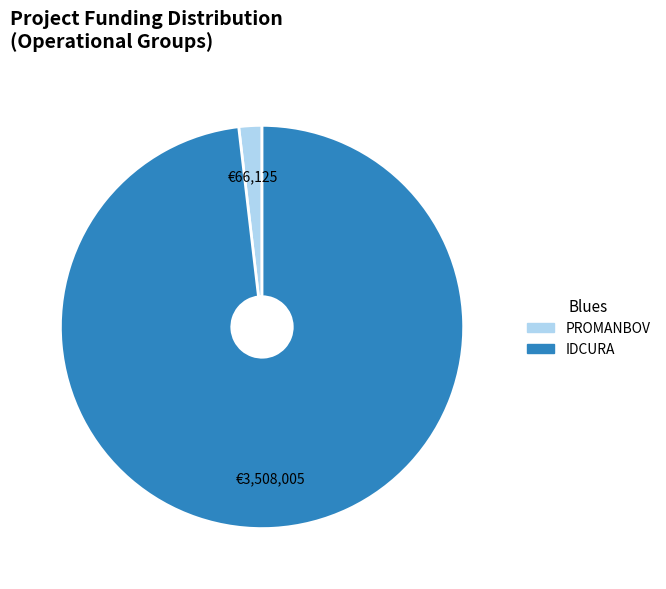

Does PROMANBOV account for over 50% of the chart?

No